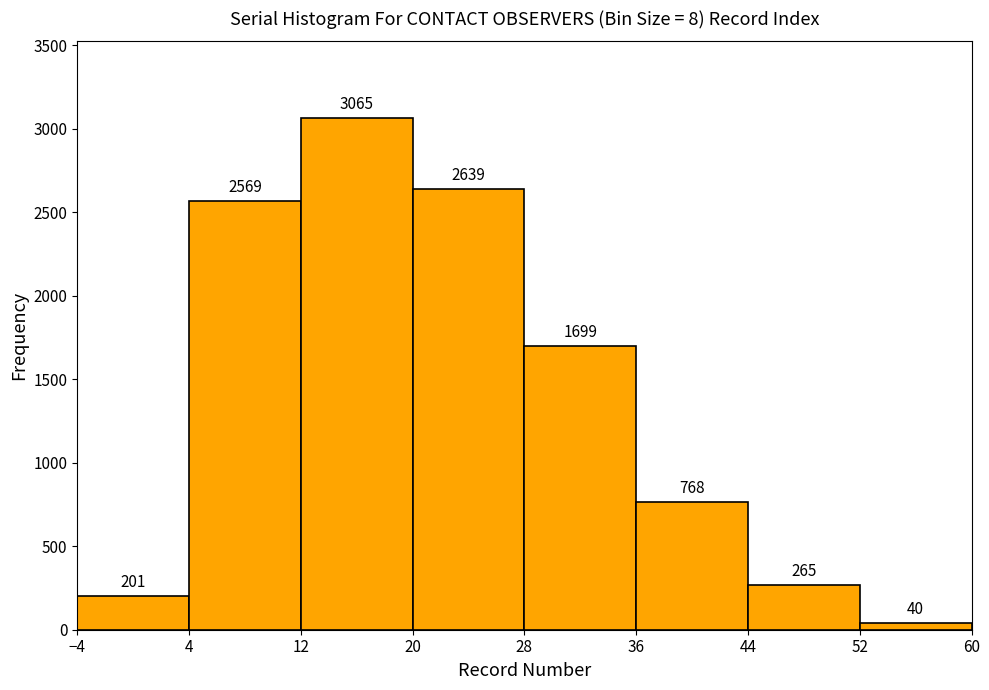

What is the height of the bar covering 36 to 44 on the x-axis?

768